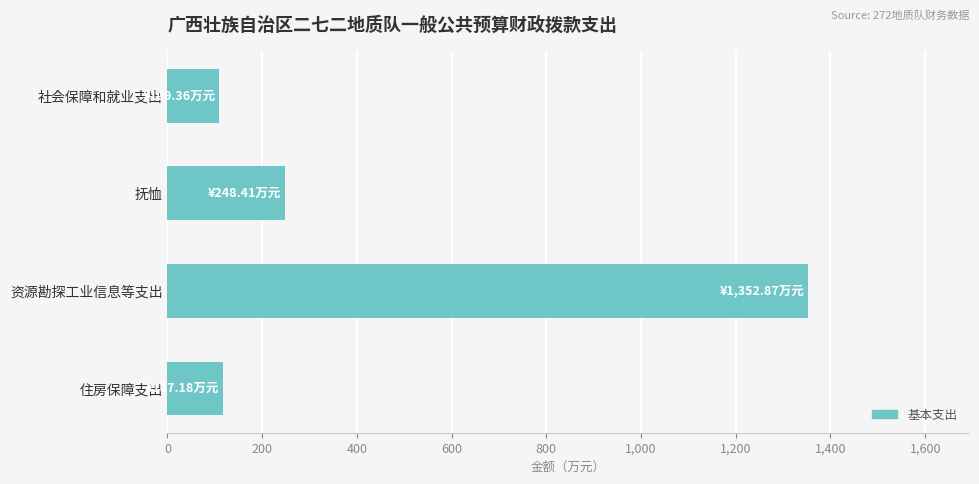

Reading top to bottom, extract all data points from this chart.

109.4	248.4	1352.9	117.2